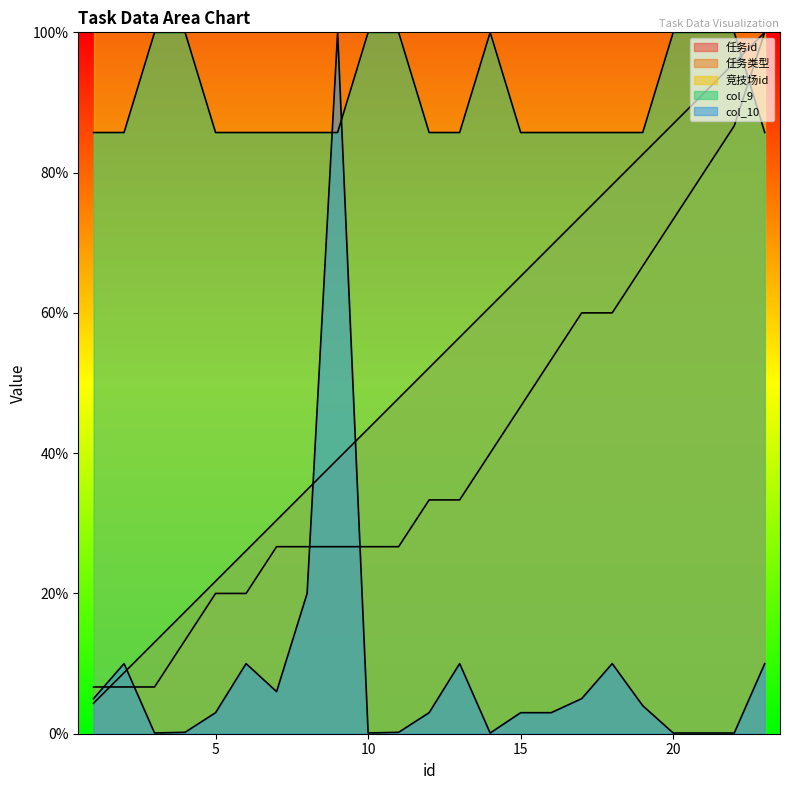

How many values in the col_10 series exceed 3?

11